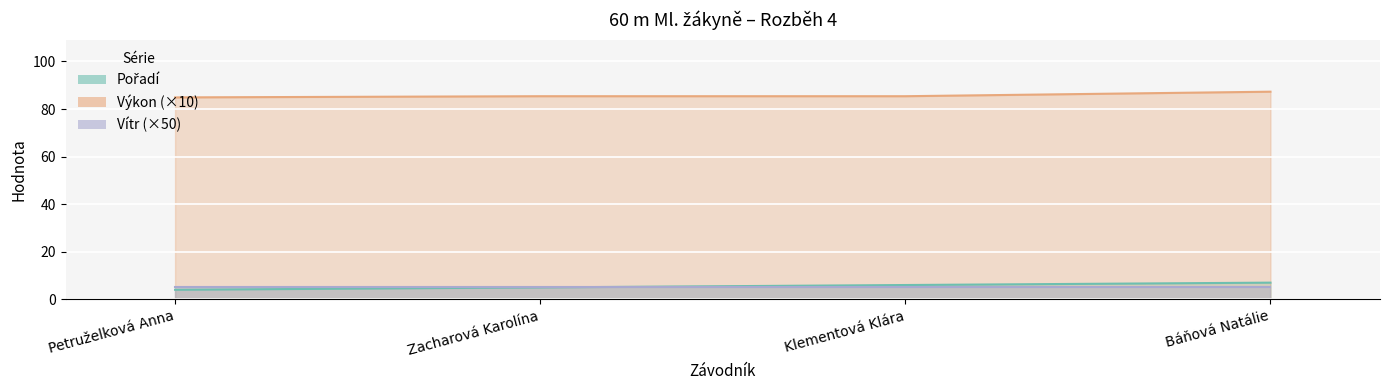

The Pořadí series shows 3.4 at Báňová Natálie. True or false?

False